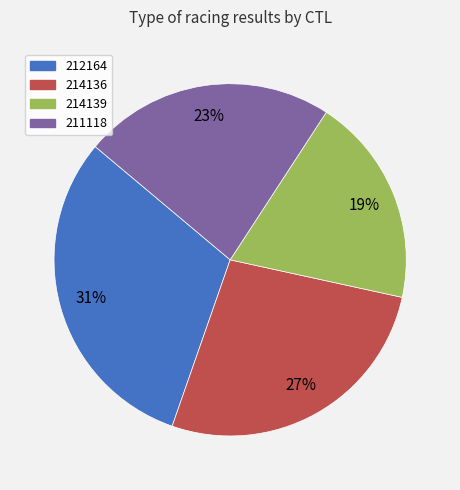

To the nearest percent, what is the combined percentage of 214136 and 211118?

50%